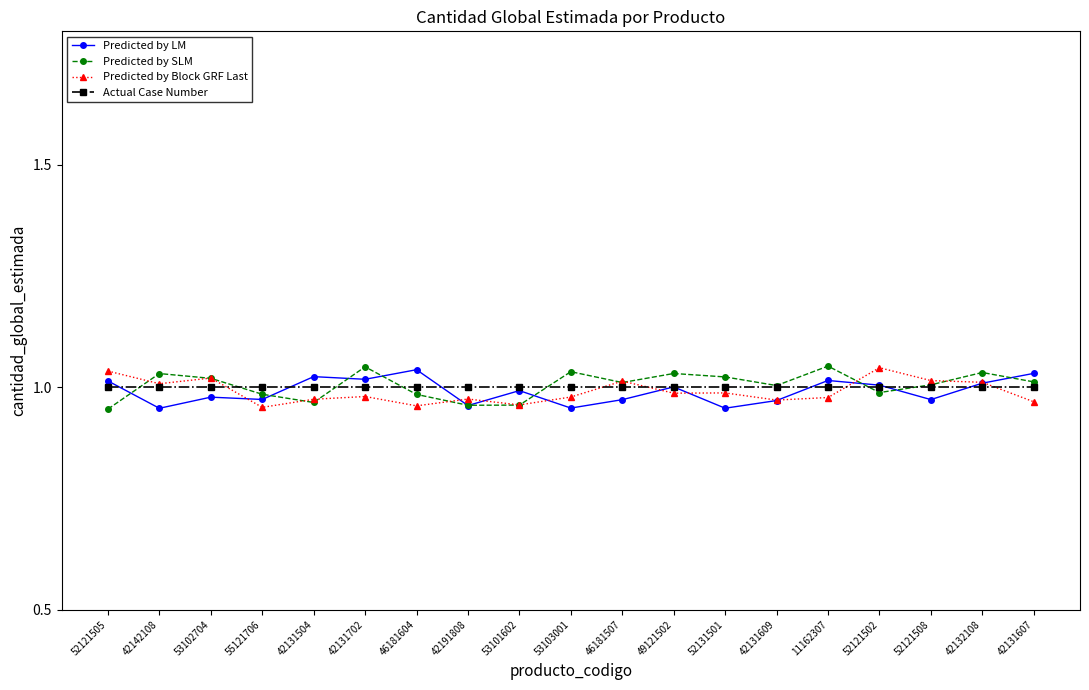

What is the label of the 6th point from the left?

42131702